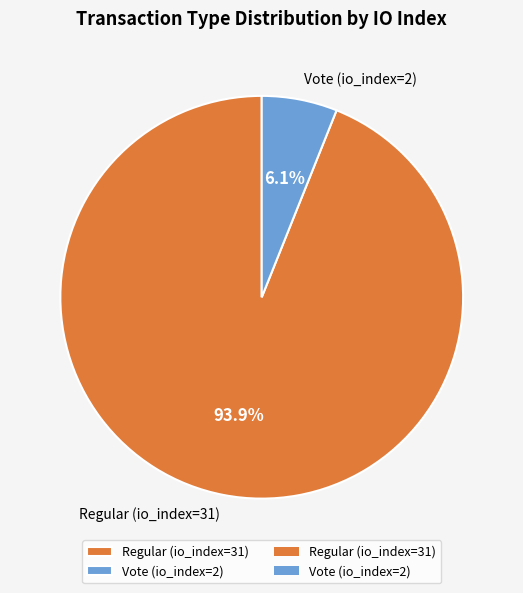

What is the largest slice in the pie chart?

Regular (io_index=31)